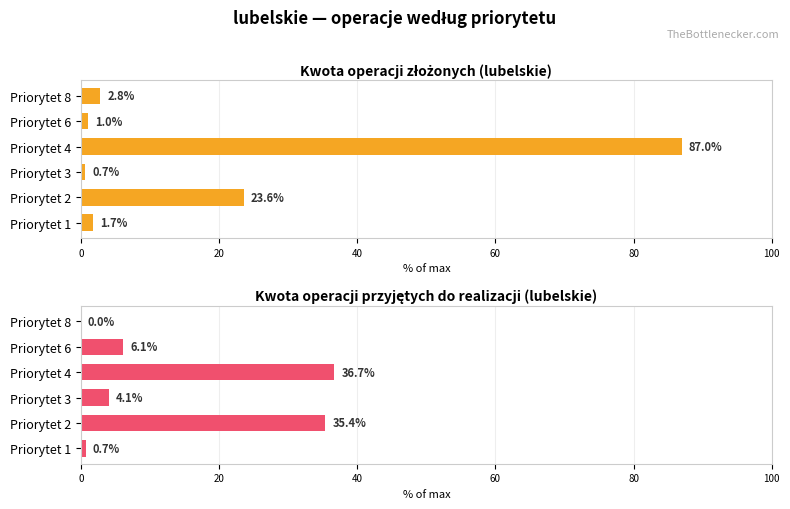

The value of Kwota operacji przyjętych do realizacji (lubelskie) at Priorytet 1 is 0.7. True or false?

True